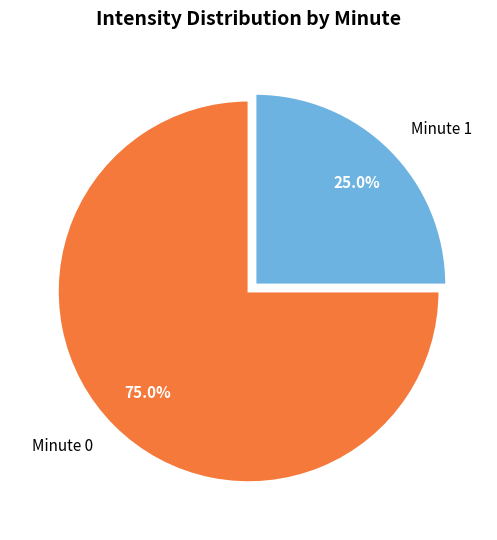

What percentage do Minute 0 and Minute 1 together represent?

100.0%